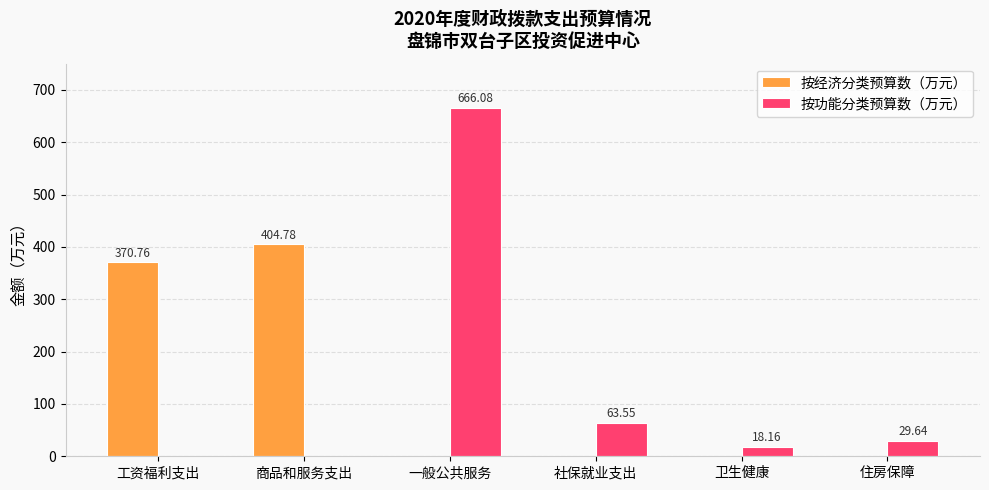

Between 工资福利支出 and 住房保障, which series saw the biggest shift?

按经济分类预算数（万元）